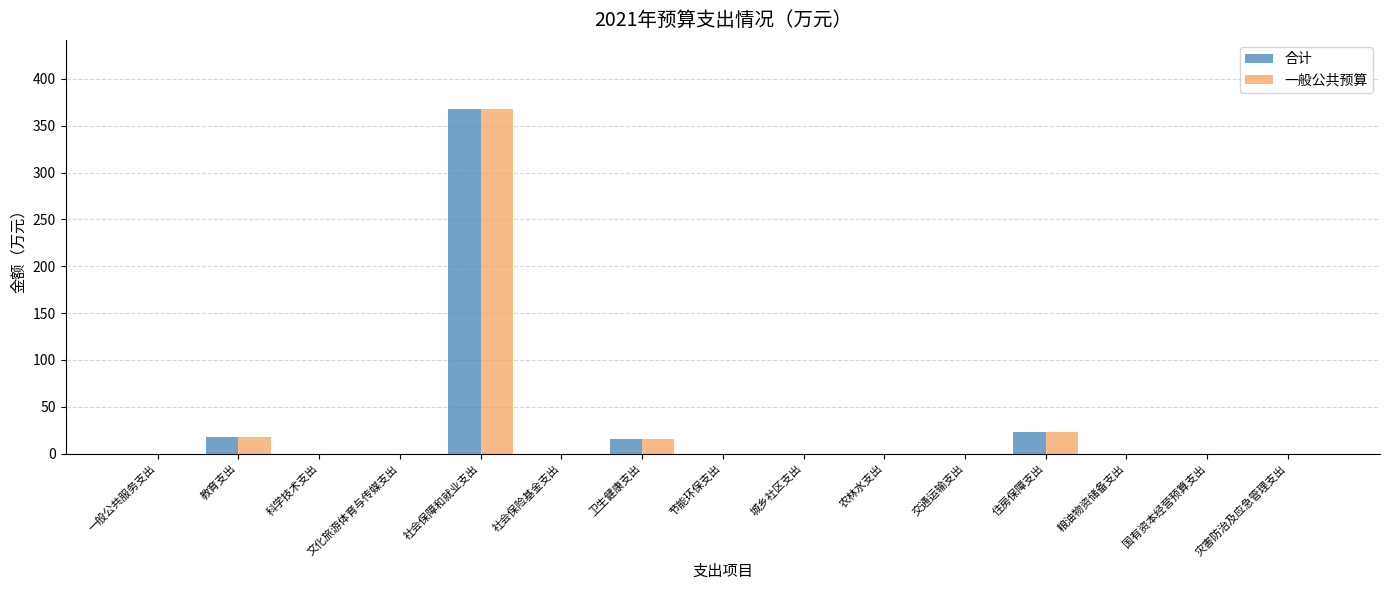

Is the value of 合计 at 节能环保支出 greater than the value of 一般公共预算 at 社会保障和就业支出?

No